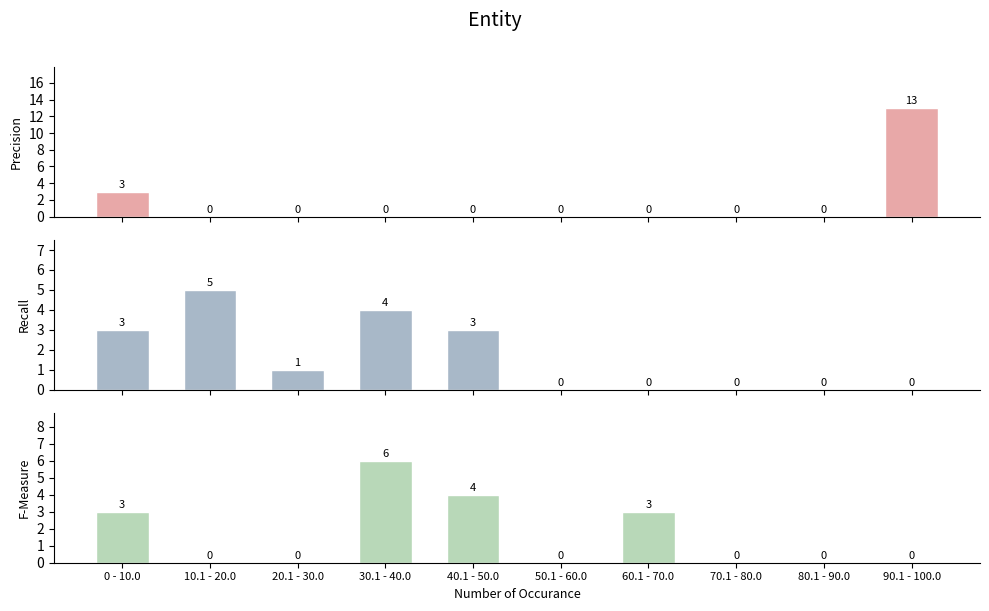

Reading left to right, transcribe all the data shown in this chart.

Precision: 0 - 10.0=3	10.1 - 20.0=0	20.1 - 30.0=0	30.1 - 40.0=0	40.1 - 50.0=0	50.1 - 60.0=0	60.1 - 70.0=0	70.1 - 80.0=0	80.1 - 90.0=0	90.1 - 100.0=13
Recall: 0 - 10.0=3	10.1 - 20.0=5	20.1 - 30.0=1	30.1 - 40.0=4	40.1 - 50.0=3	50.1 - 60.0=0	60.1 - 70.0=0	70.1 - 80.0=0	80.1 - 90.0=0	90.1 - 100.0=0
F-Measure: 0 - 10.0=3	10.1 - 20.0=0	20.1 - 30.0=0	30.1 - 40.0=6	40.1 - 50.0=4	50.1 - 60.0=0	60.1 - 70.0=3	70.1 - 80.0=0	80.1 - 90.0=0	90.1 - 100.0=0